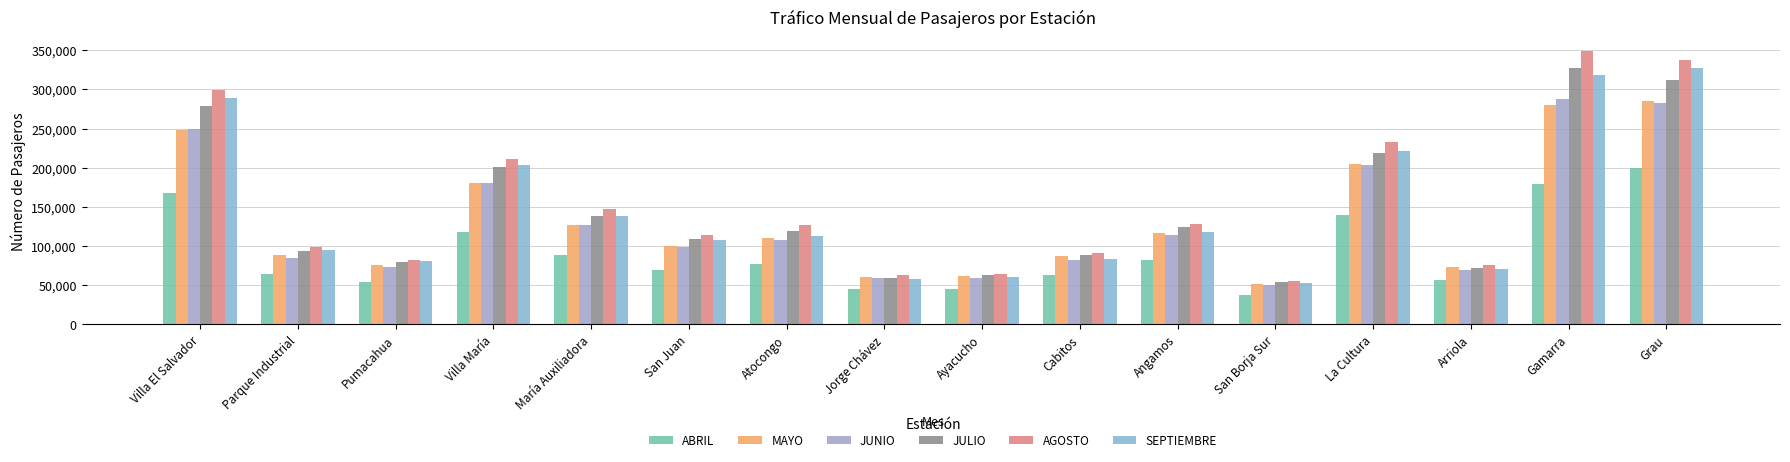

Reading left to right, transcribe all the data shown in this chart.

ABRIL: 167848	64808	54273	117481	88136	68950	76679	45412	45811	63294	82189	37451	139359	57062	179256	199902
MAYO: 247775	88335	75406	180715	127035	99946	109830	61160	62310	87264	116359	51782	205380	73586	280093	285478
JUNIO: 249266	85241	73678	181062	126432	98388	107194	58761	59558	82323	113679	50848	204127	69750	288161	283148
JULIO: 279344	93798	80112	200922	138496	108611	119697	59837	63424	88157	124292	53997	218816	71906	327538	312578
AGOSTO: 299251	98993	82758	210614	146759	113653	126467	63518	64746	91790	127806	55450	232948	75327	349022	337977
SEPTIEMBRE: 288537	94882	80862	203450	138798	108116	113441	58523	60096	83244	117777	53506	221507	70970	318302	326822